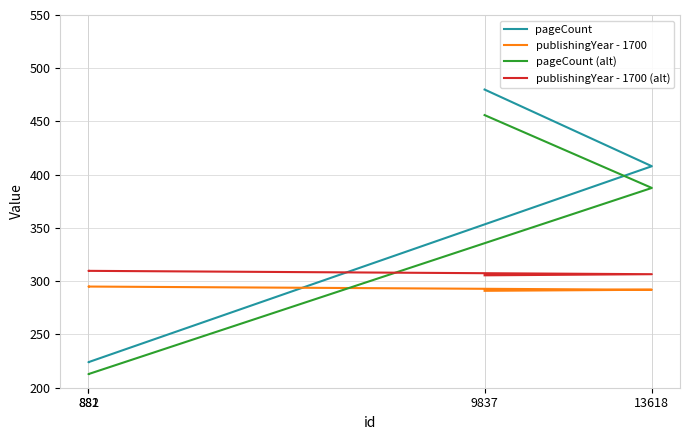

True or false: publishingYear - 1700 (alt) has a value of 122.0 at 882.

False